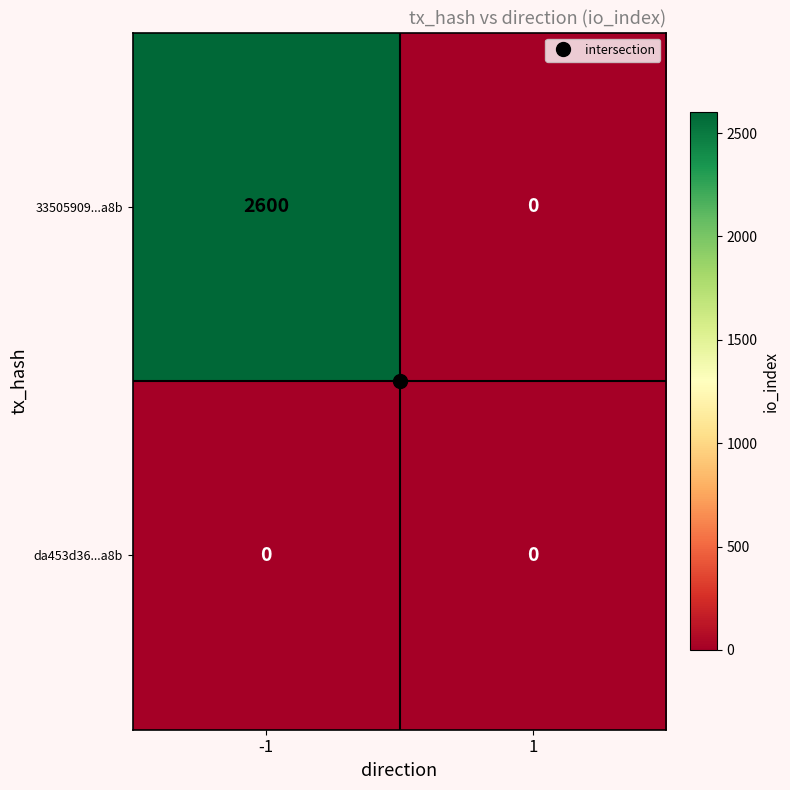

How many series are shown in this chart?

2